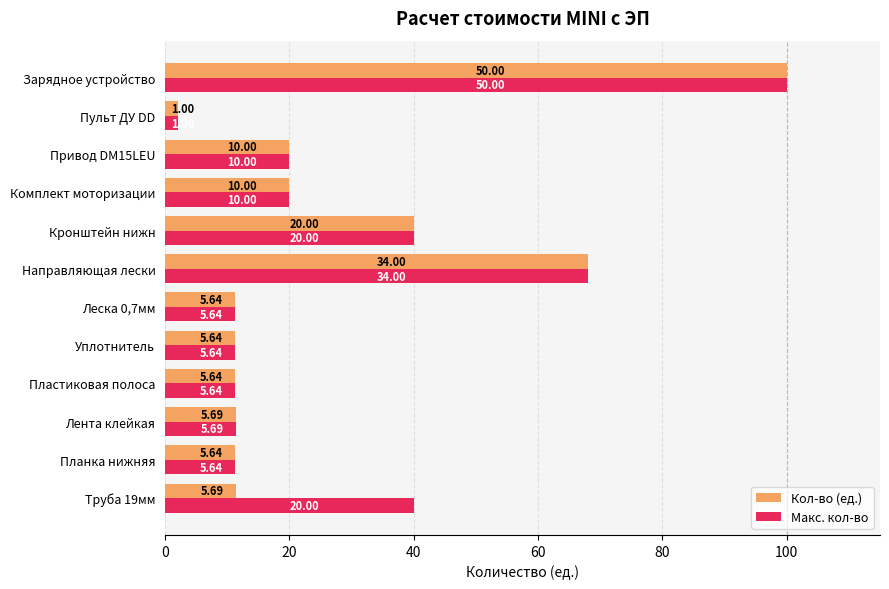

What are all the series names shown in the legend?

Кол-во (ед.), Макс. кол-во